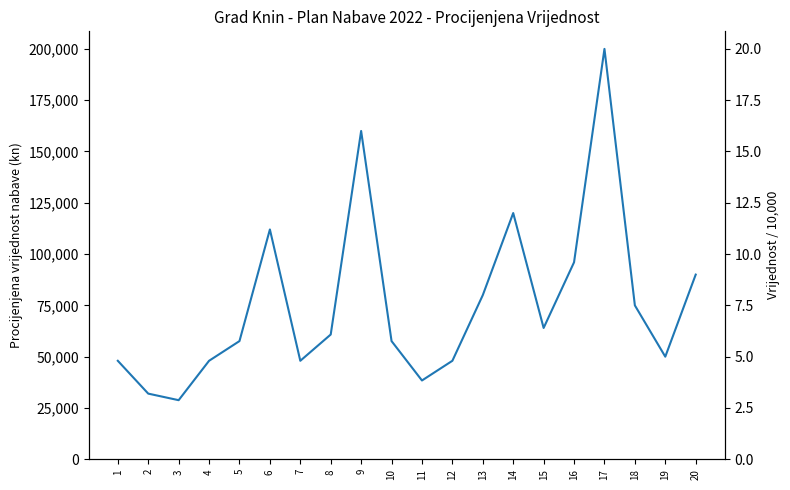

Which category has the lowest value across all series?

3